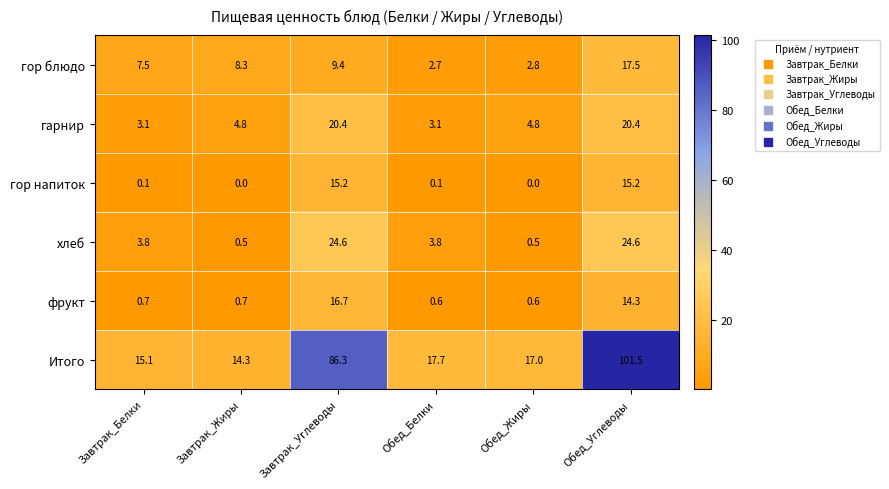

The фрукт series shows 4.5 at Завтрак_Углеводы. True or false?

False